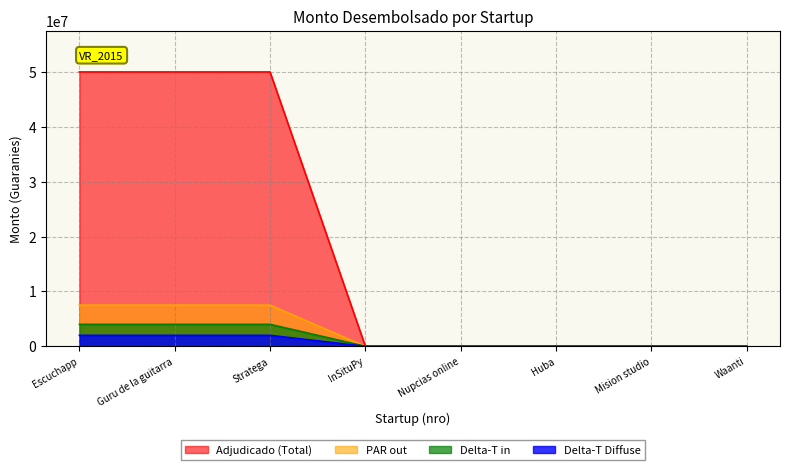

At which label is the value closest to 25000000?

Escuchapp